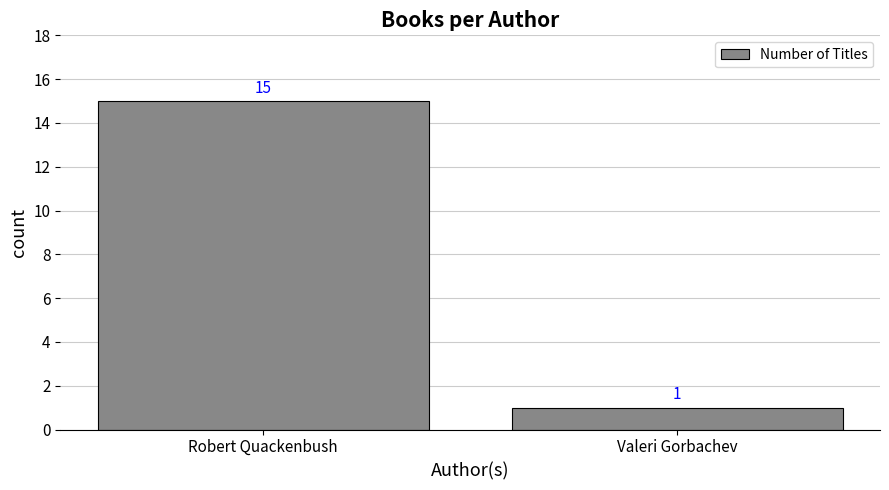

List the labels in order of value, smallest first.

Valeri Gorbachev, Robert Quackenbush